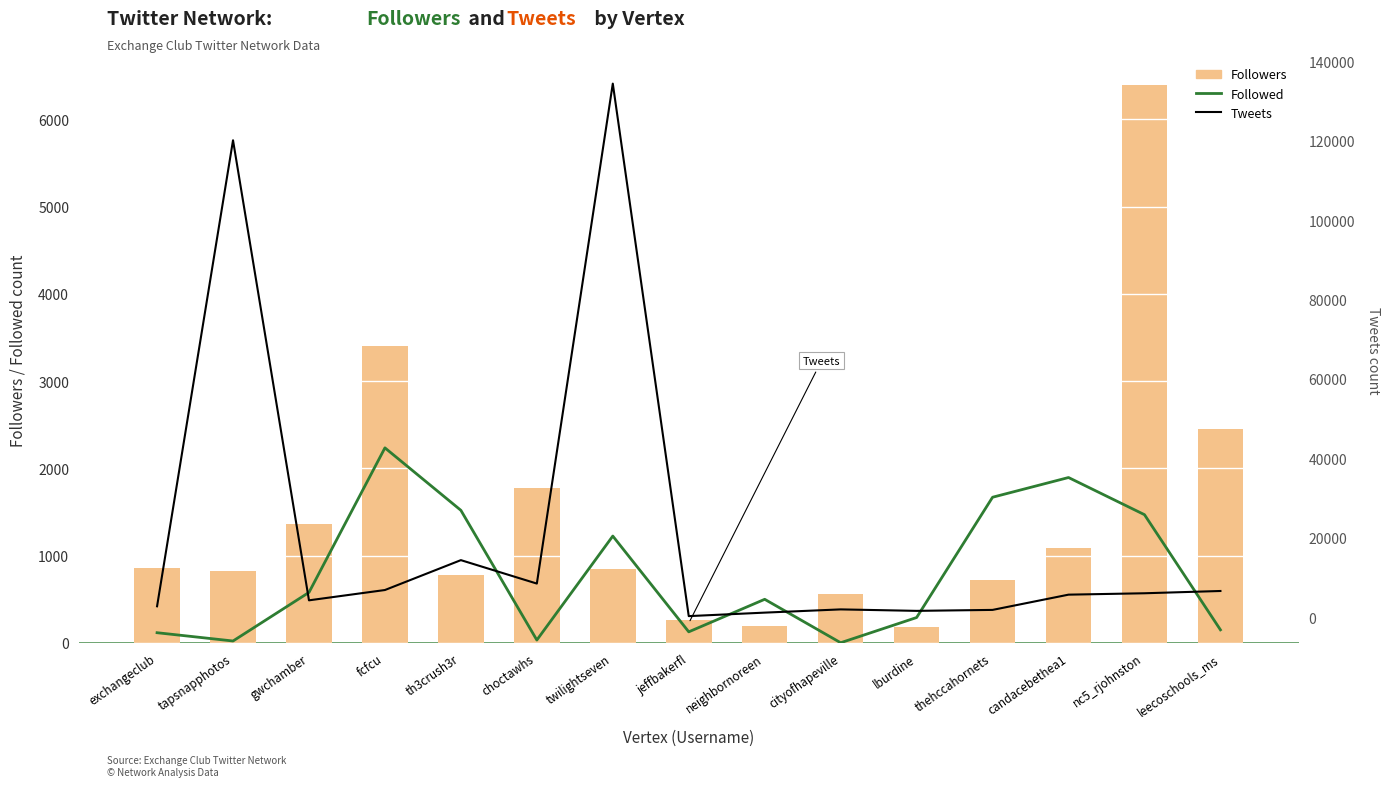

How many values in the Tweets series are below 5631?

7